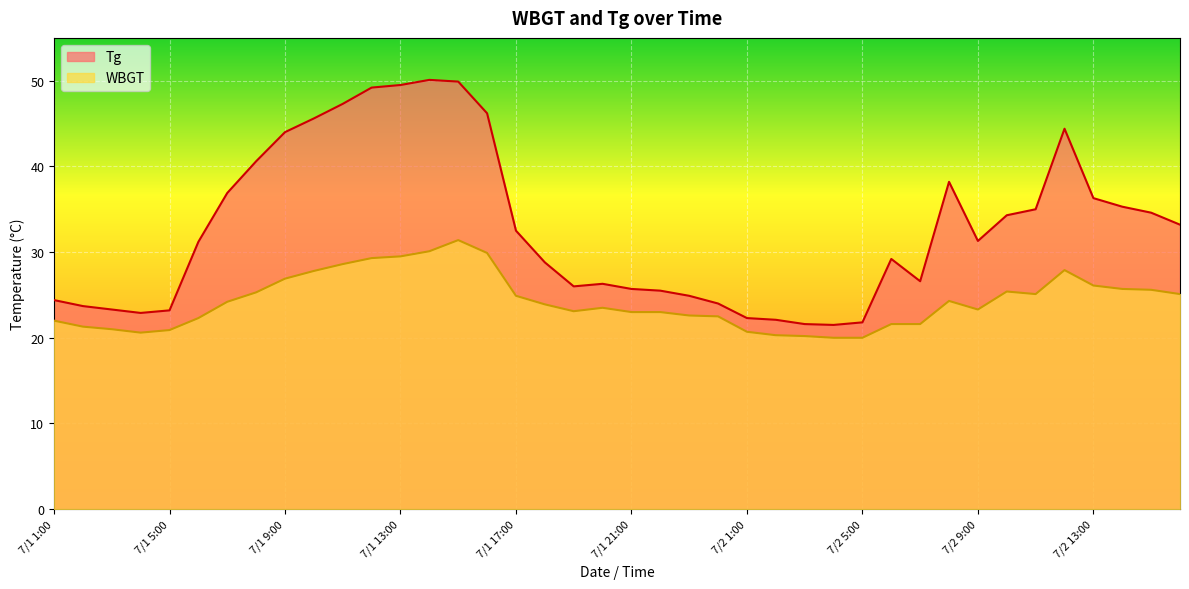

Does the chart display data point markers on the line(s)?

No